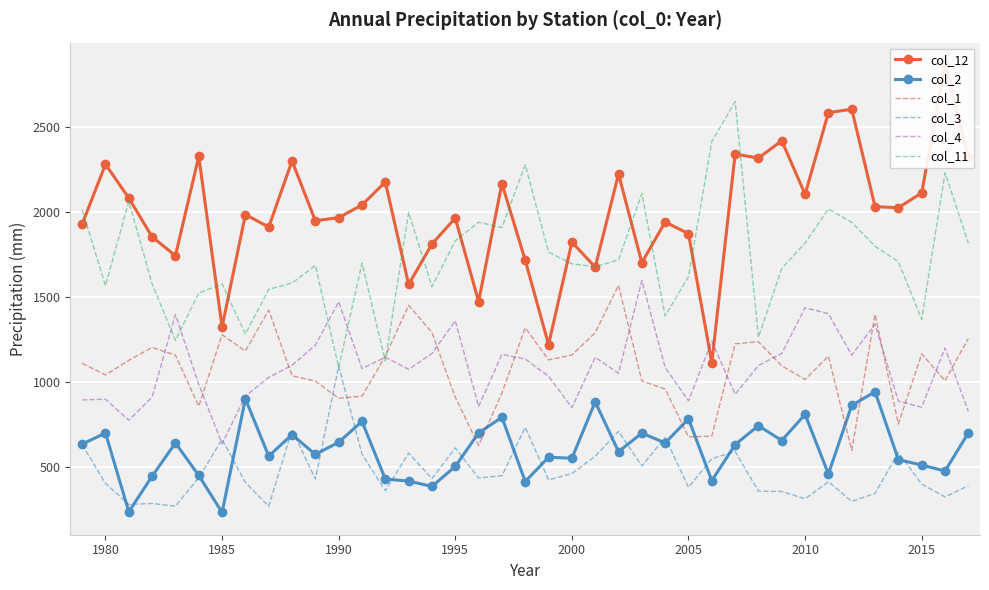

How many intersections are there between col_11 and col_3?

2